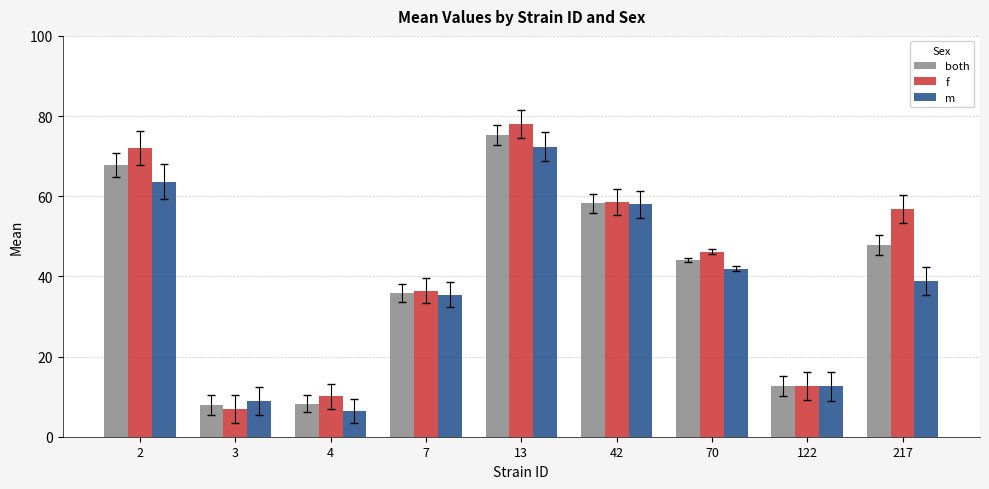

At which category is the sum across all series the highest?

13